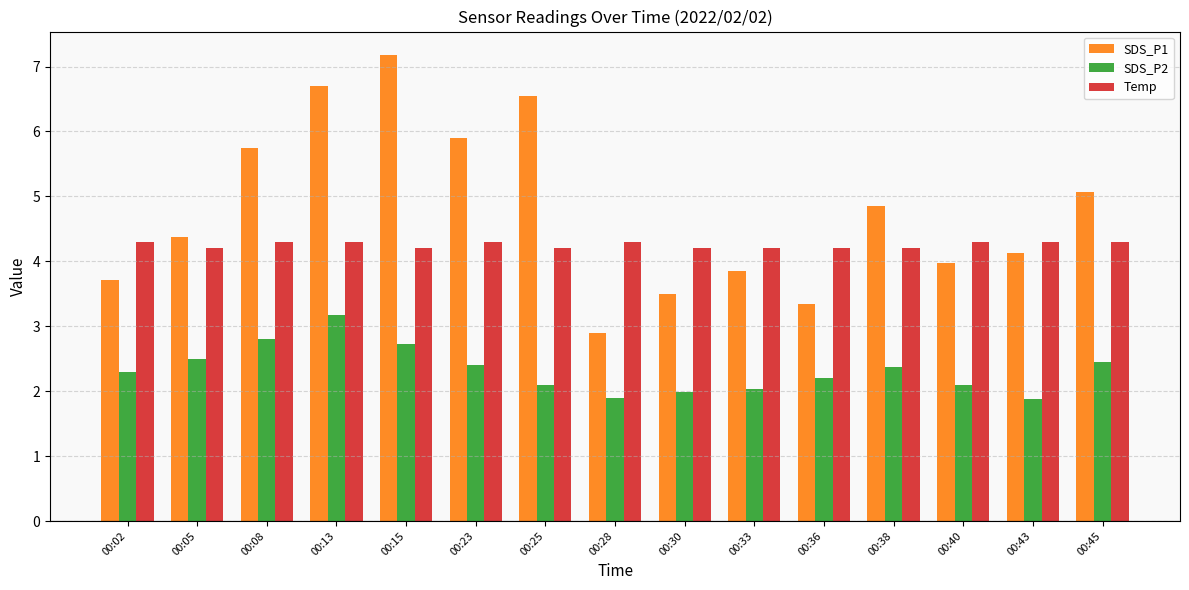

Rank the series by their maximum value, from lowest to highest.

SDS_P2, Temp, SDS_P1